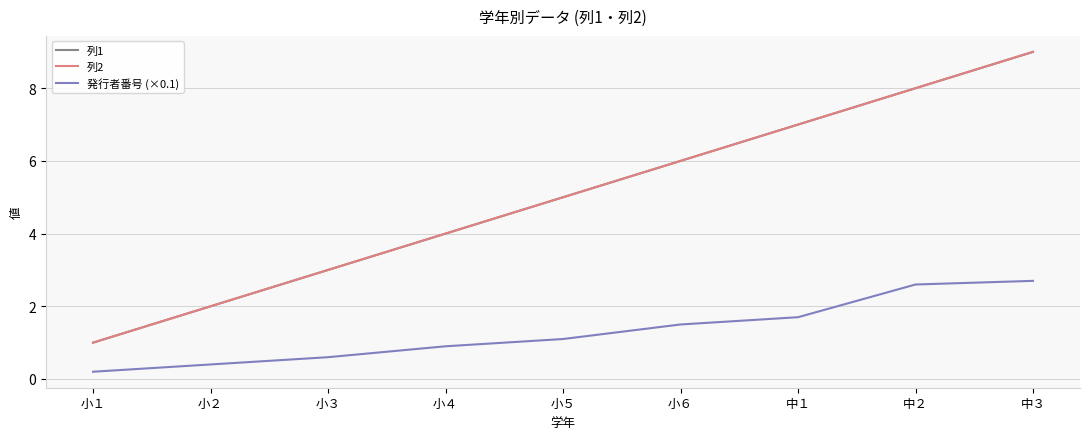

At how many categories does at least one series exceed 5?

4